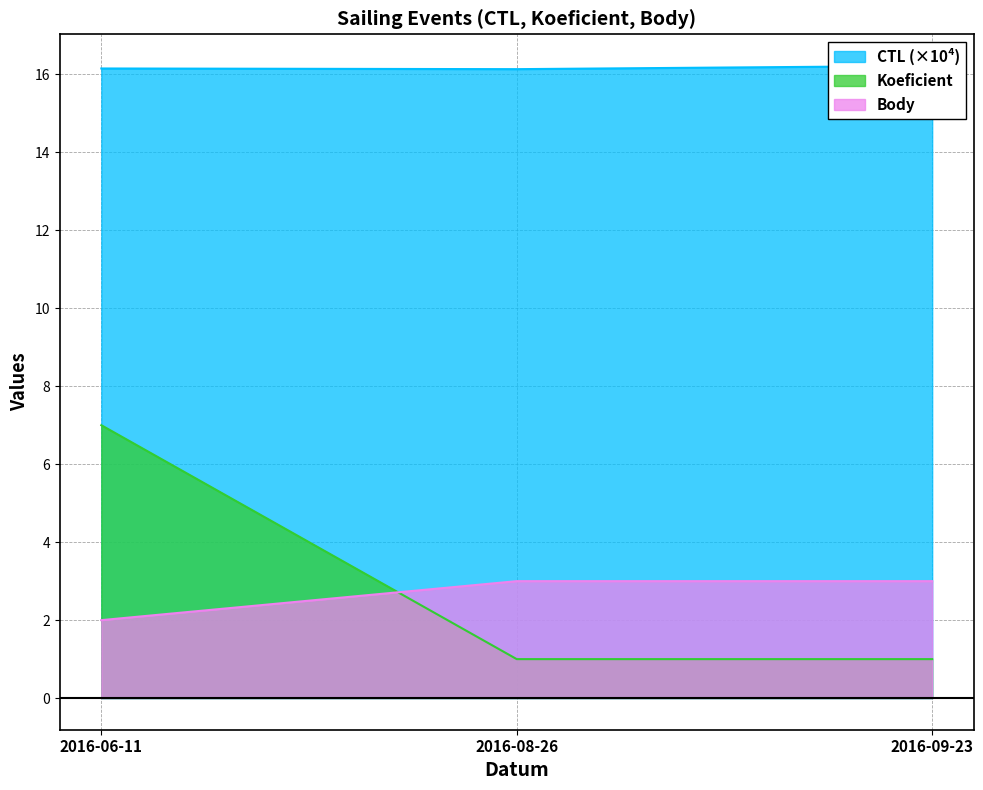

Rank the categories by CTL value from highest to lowest.

2016-09-23, 2016-06-11, 2016-08-26